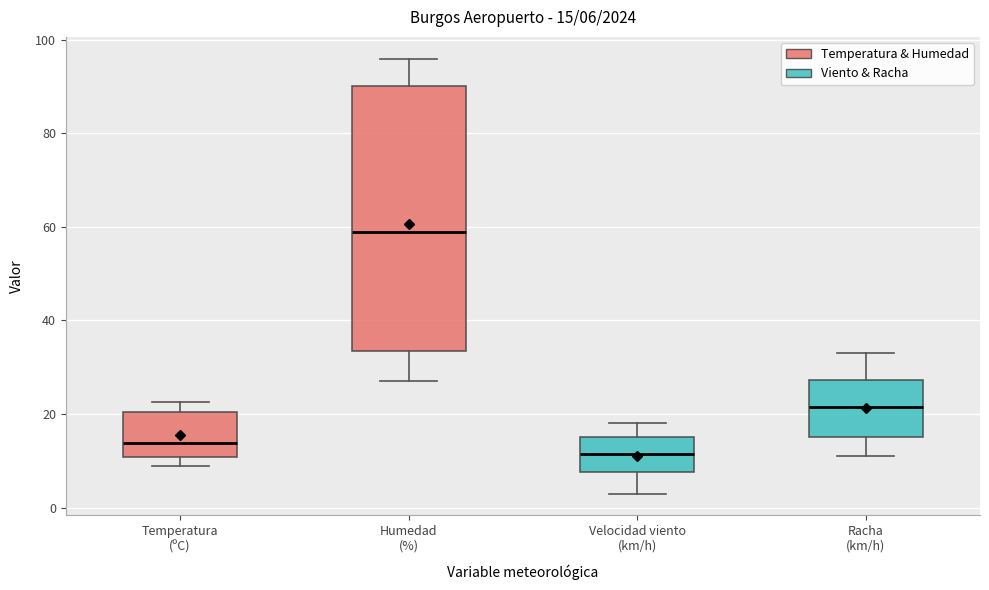

Which box has the highest median line?

Humedad (%)